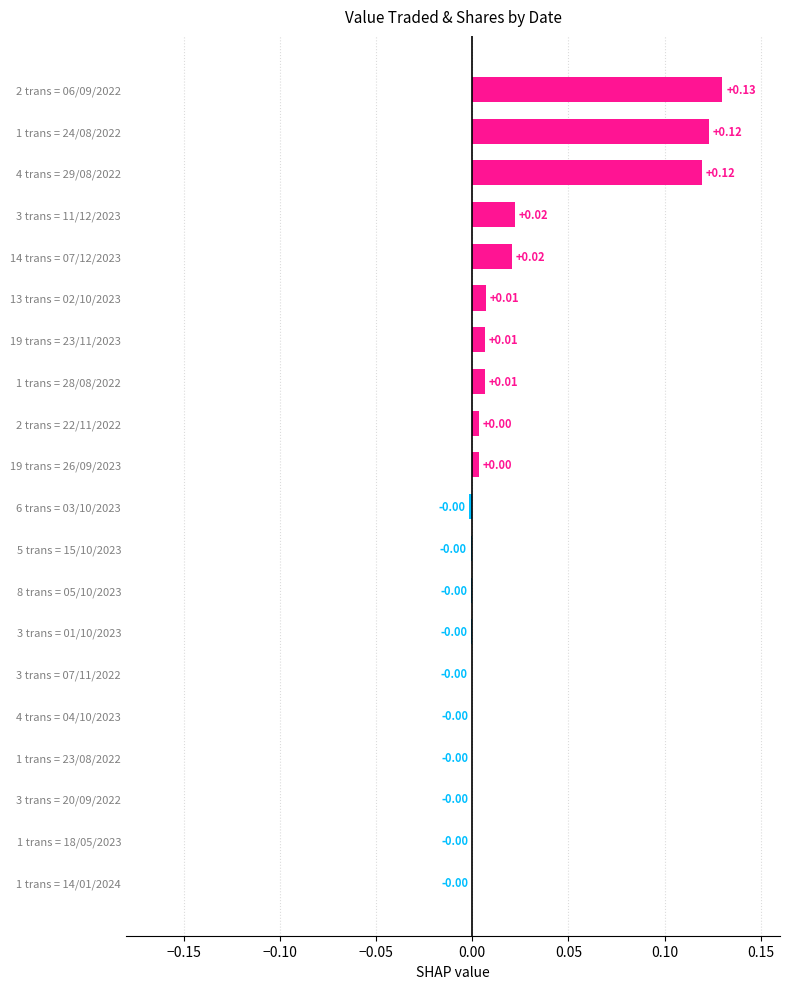

Which has a higher value, 3 trans = 11/12/2023 or 5 trans = 15/10/2023?

3 trans = 11/12/2023